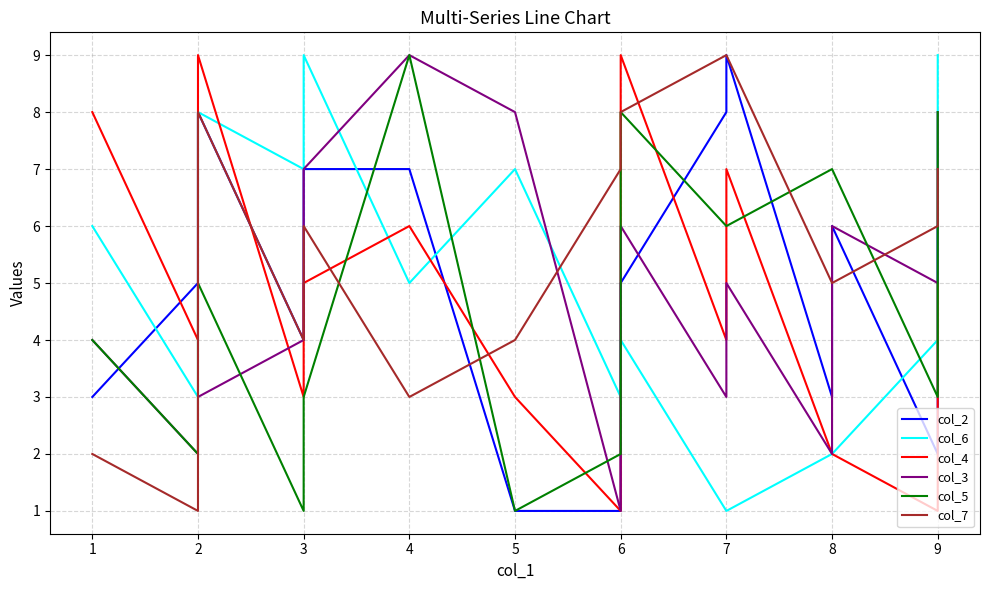

Which series changed the most between 1 and 7?

col_7